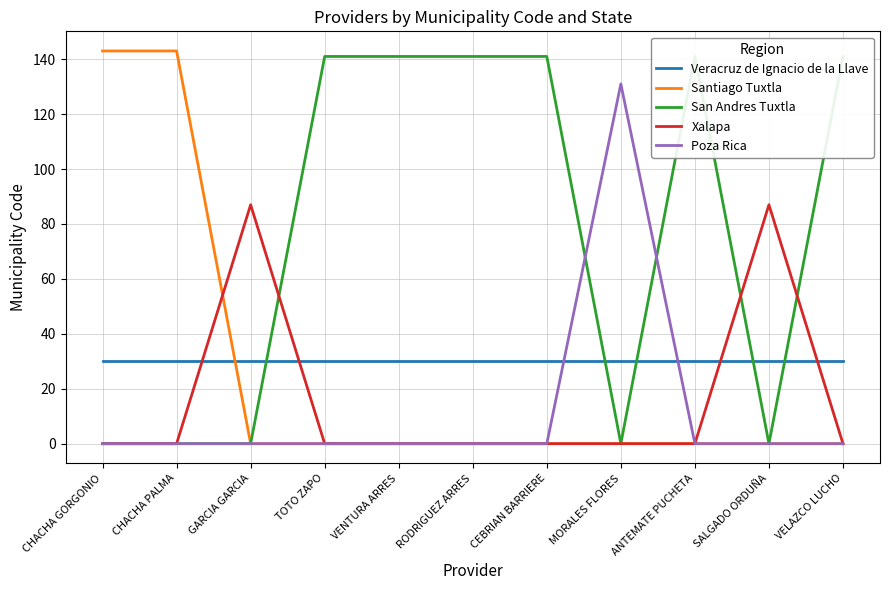

Where is Xalapa nearest to the value 43?

CHACHA GORGONIO